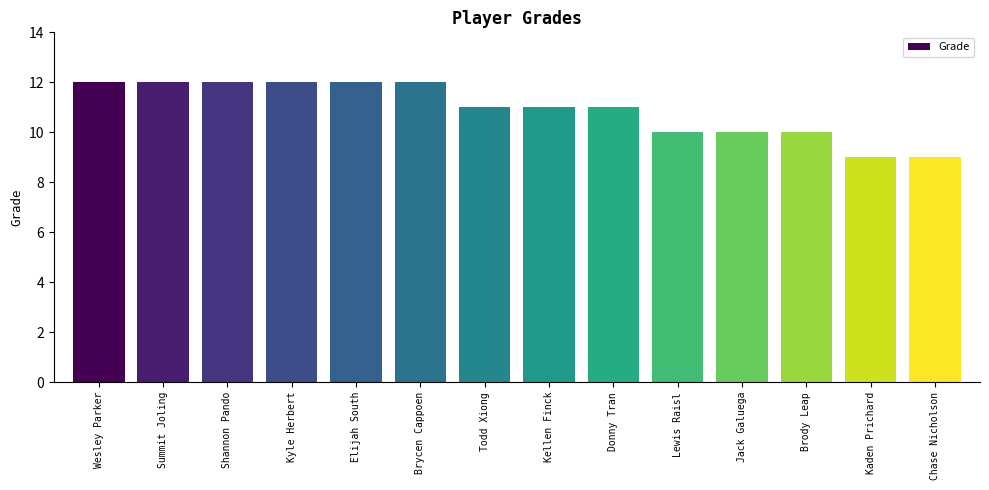

Reading right to left, transcribe all the data shown in this chart.

9	9	10	10	10	11	11	11	12	12	12	12	12	12